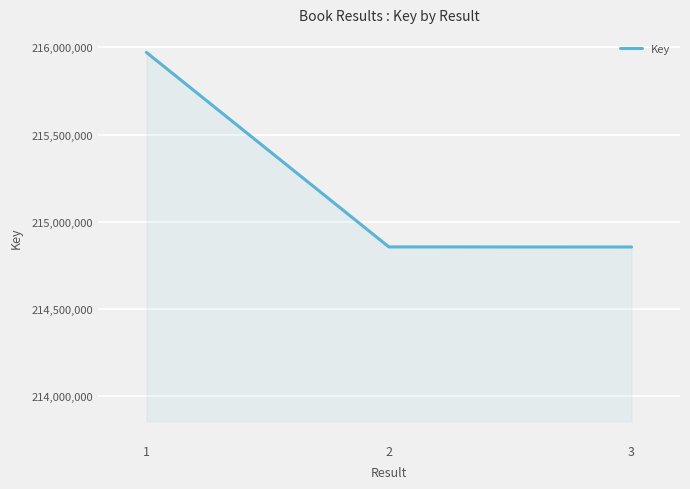

At which label does the data first exceed 214855796?

1